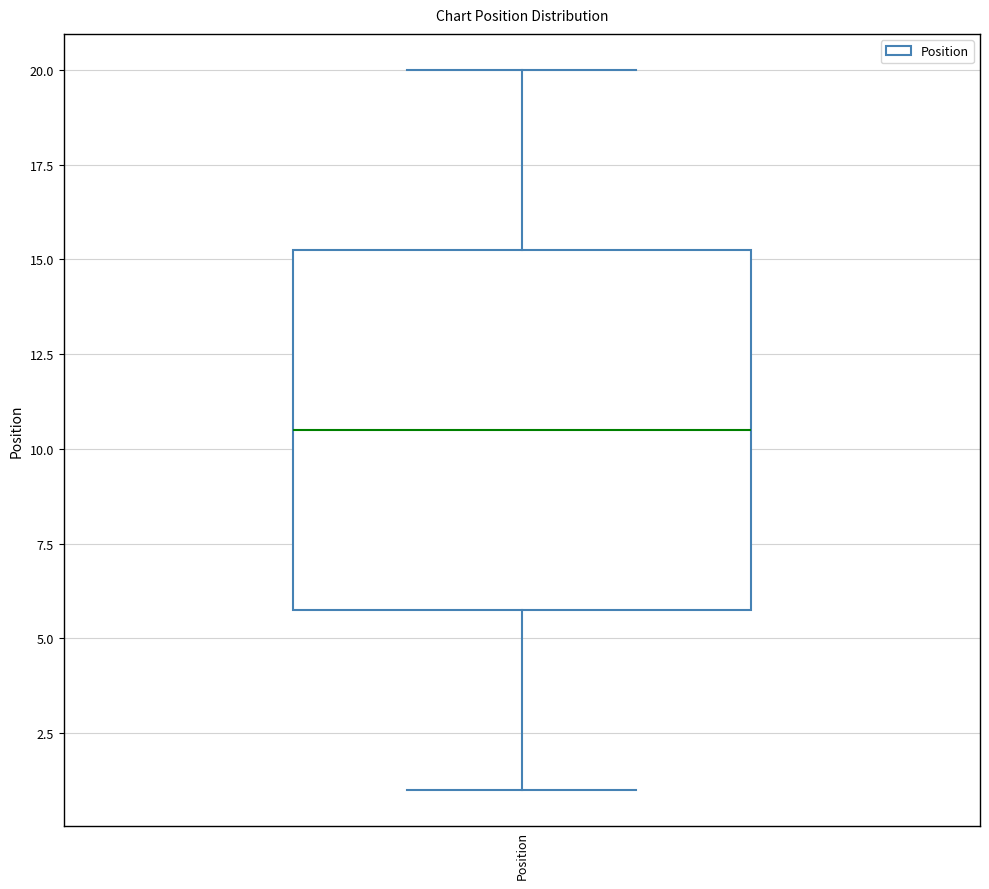

Read this box plot against the y-axis: the position of the median line, the range covered by the box, and the ends of both whiskers. The values are not printed on the chart, so give them approximately, as read against the axis.

median 10.5, box 6.0 to 15.5, whiskers 1.0 to 20.0